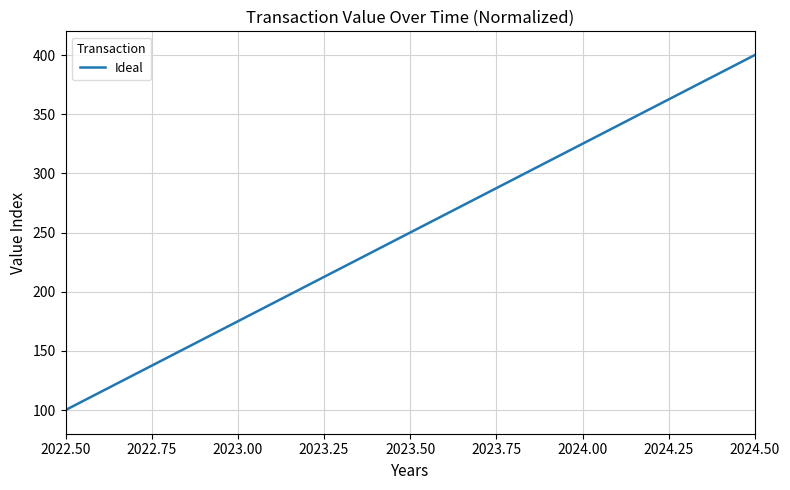

What is the average value?

250.0